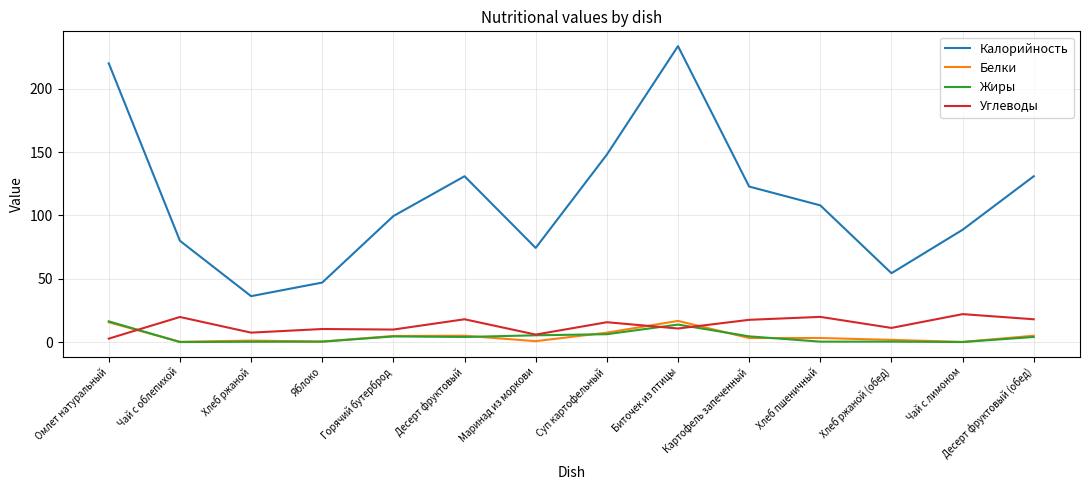

What position from the right is Чай с облепихой?

13